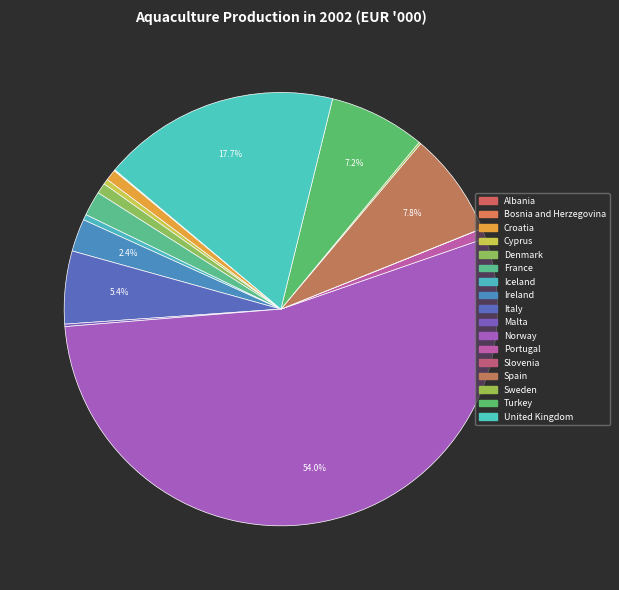

Which category has the smallest portion of the pie?

Slovenia